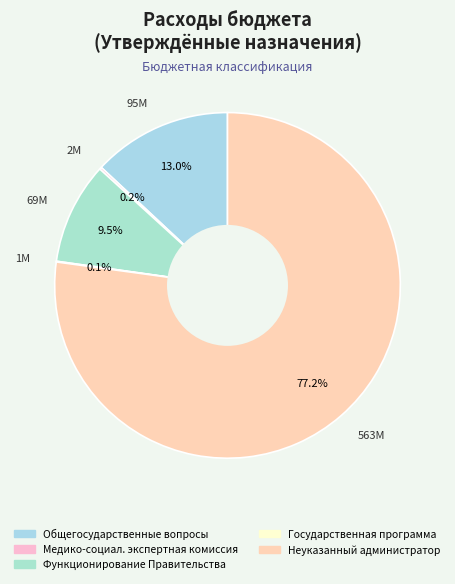

Which slice is the smallest?

Государственная программа